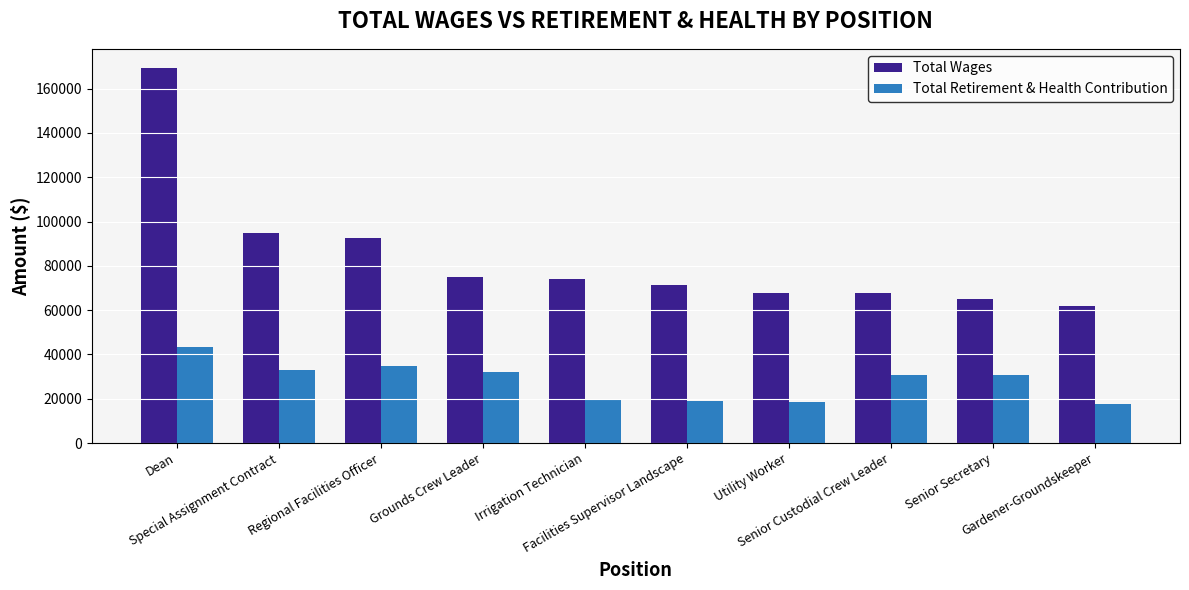

At which label is Total Wages closest to 115734?

Special Assignment Contract